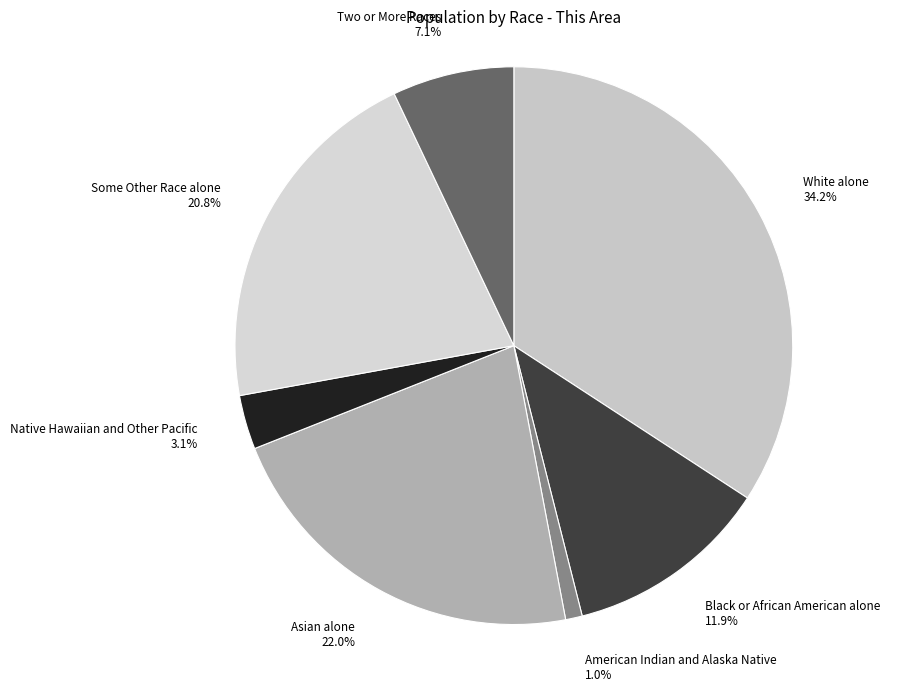

Does Asian alone account for over 50% of the chart?

No